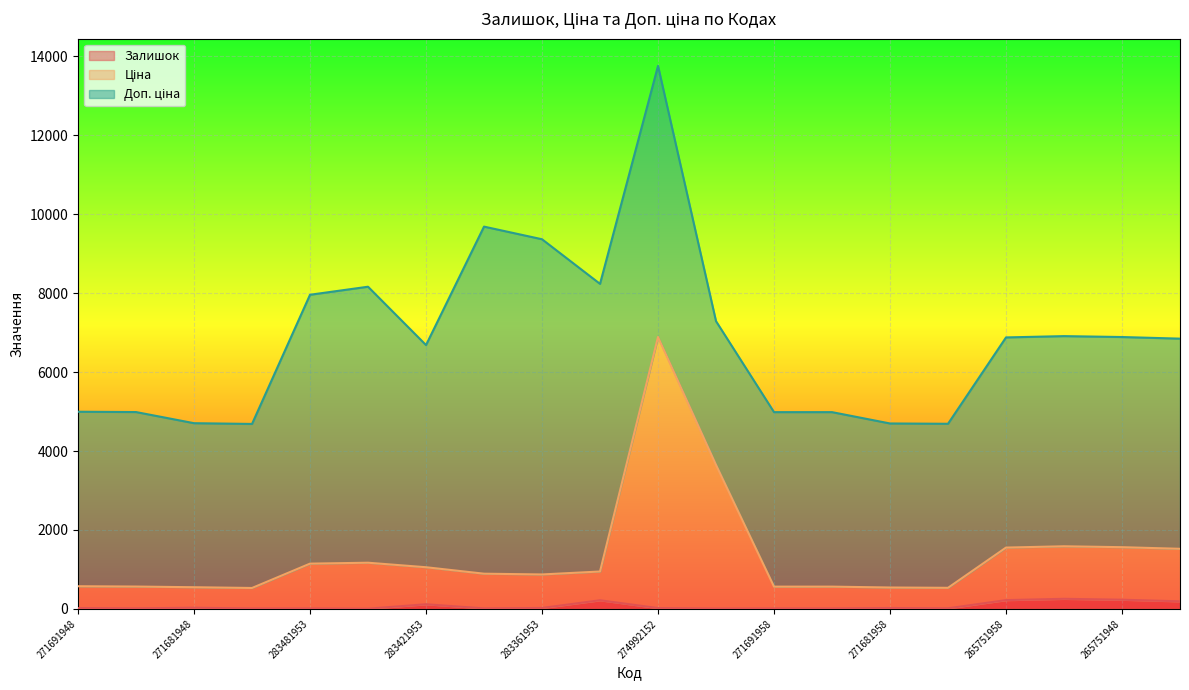

True or false: Залишок and Ціна intersect in this chart.

False